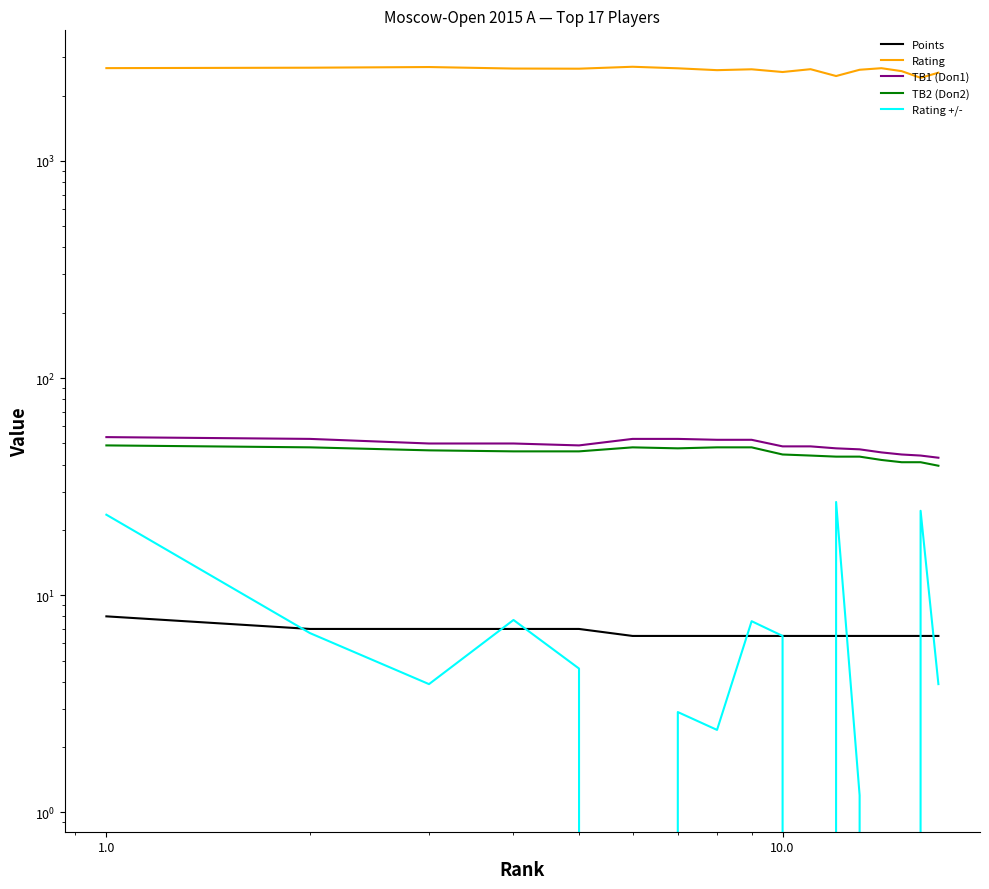

Reading left to right, extract all data points from this chart.

Points: 8.0	7.0	7.0	7.0	7.0	6.5	6.5	6.5	6.5	6.5	6.5	6.5	6.5	6.5	6.5	6.5	6.5
Rating: 2675.0	2687.0	2706.0	2663.0	2659.0	2714.0	2670.0	2618.0	2642.0	2567.0	2645.0	2460.0	2629.0	2673.0	2591.0	2414.0	2548.0
TB1 (Doп1): 53.5	52.5	50.0	50.0	49.0	52.5	52.5	52.0	52.0	48.5	48.5	47.5	47.0	45.5	44.5	44.0	43.0
TB2 (Doп2): 49.0	48.0	46.5	46.0	46.0	48.0	47.5	48.0	48.0	44.5	44.0	43.5	43.5	42.0	41.0	41.0	39.5
Rating +/-: 23.5	6.7	3.9	7.7	4.6	-0.4	2.9	2.4	7.6	6.5	-1.5	26.9	1.2	-3.4	-0.3	24.5	3.9